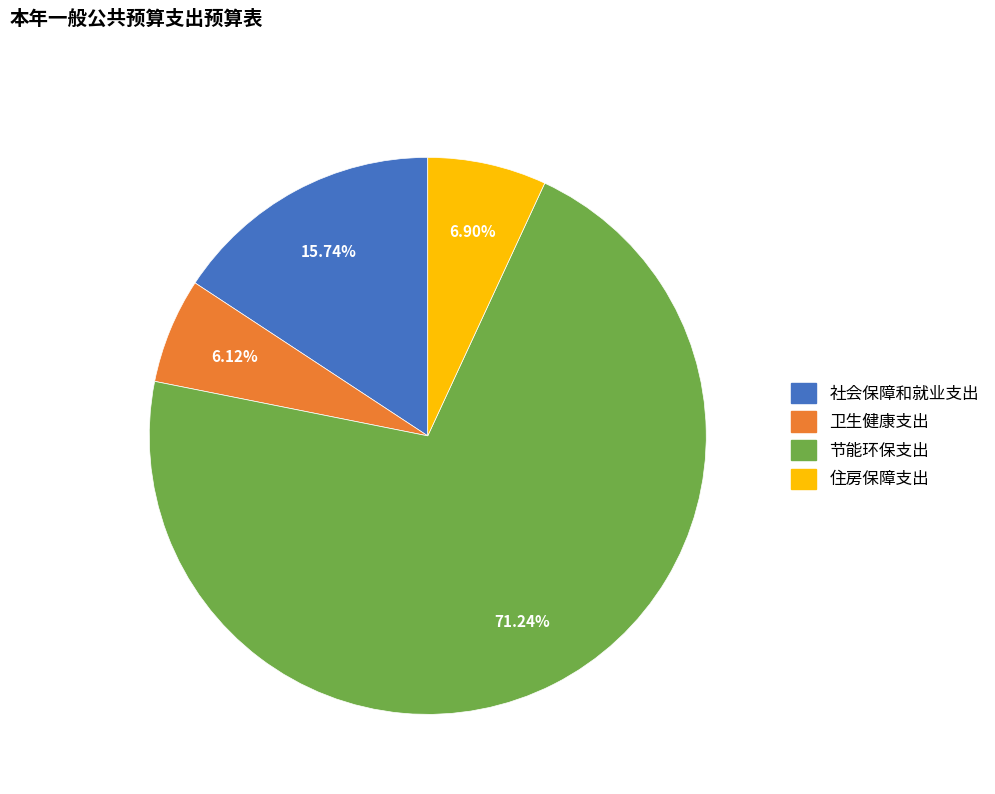

To the nearest percent, what portion does 住房保障支出 represent?

7%